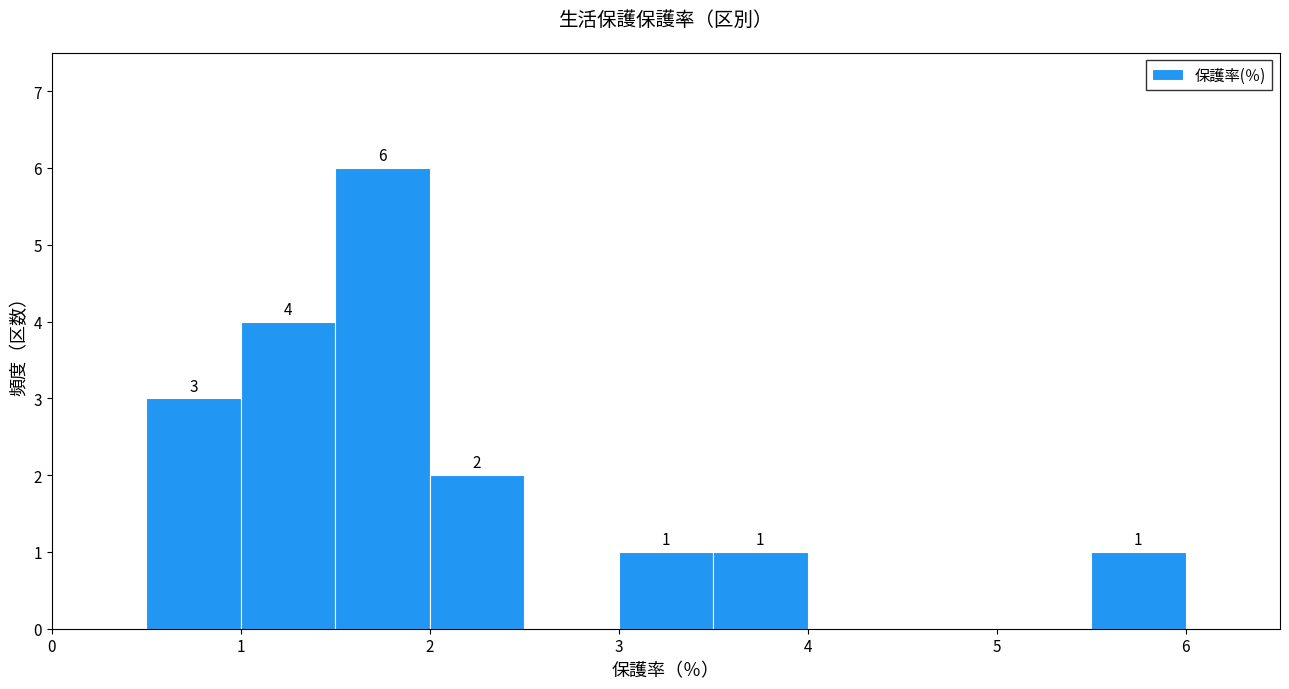

Over which range of the x-axis is the bar tallest?

1.5 to 2.0